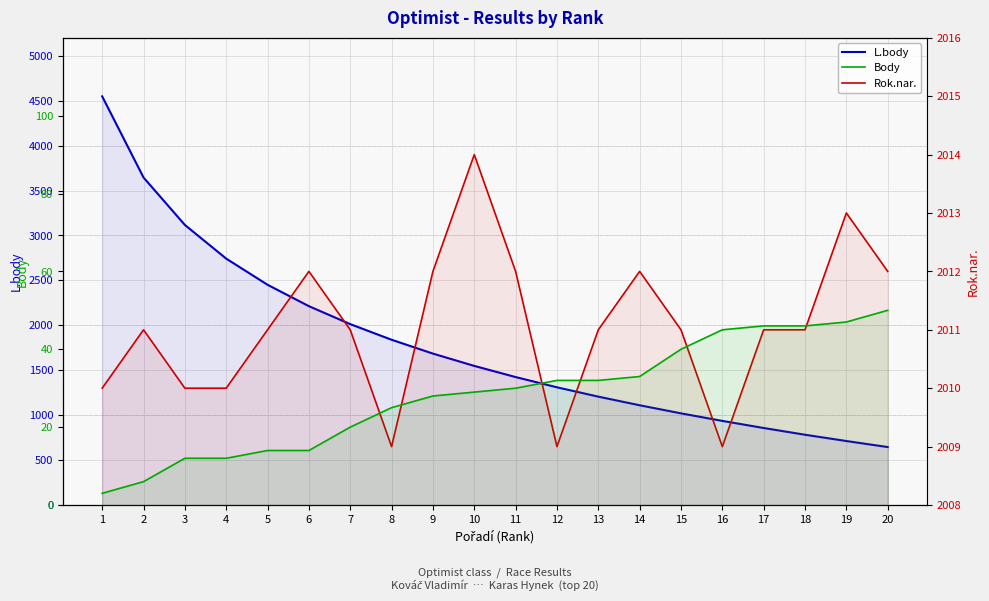

What is the smallest value displayed?

3